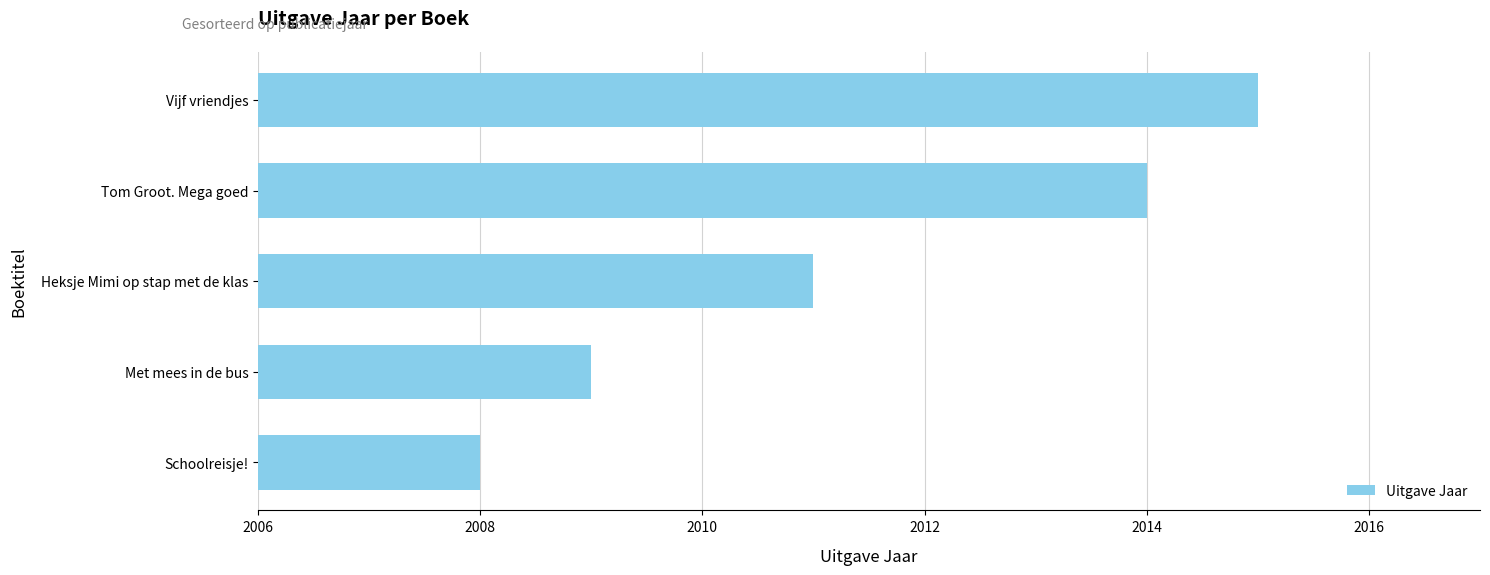

List the labels in order of value, largest first.

Vijf vriendjes, Tom Groot. Mega goed, Heksje Mimi op stap met de klas, Met mees in de bus, Schoolreisje!